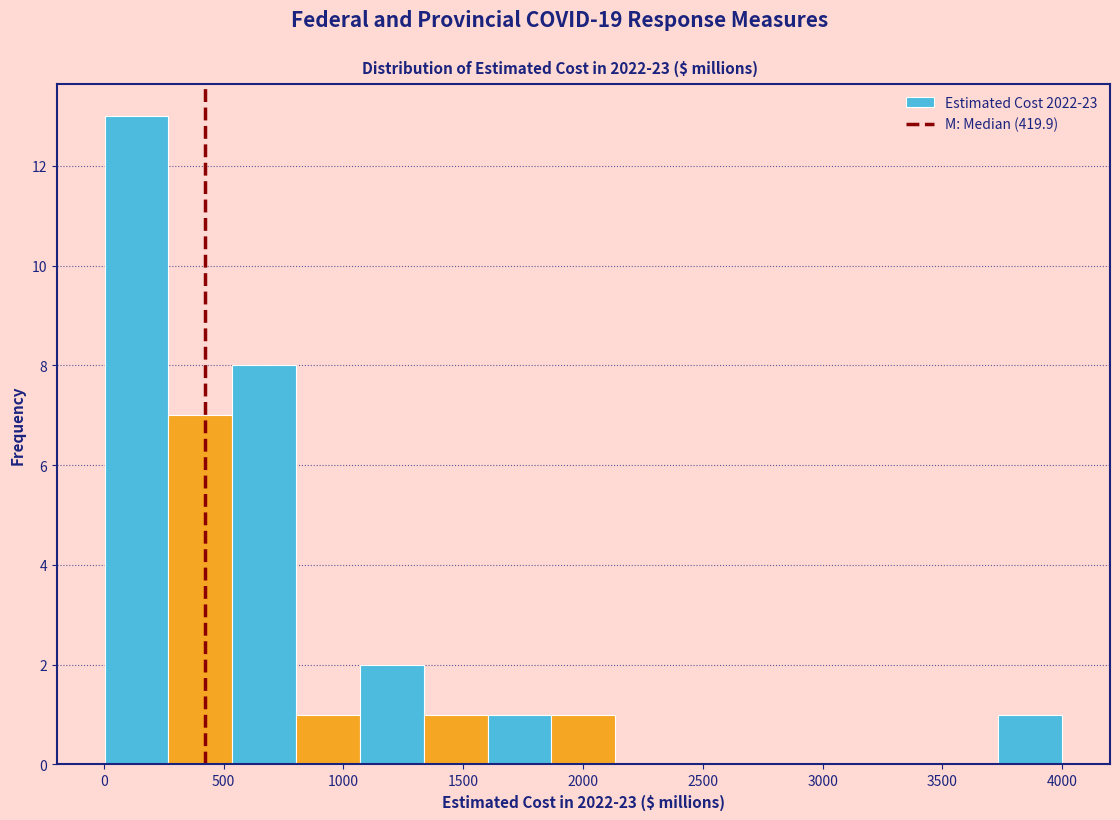

Reading left to right, list every bar in this chart as the range it spans on the x-axis followed by its height. Neither the bar edges nor the heights are printed on the chart, so give them approximately, as read against the axes.

0 to 250: 13
250 to 550: 7
550 to 800: 8
800 to 1050: 1
1050 to 1350: 2
1350 to 1600: 1
1600 to 1850: 1
1850 to 2150: 1
2150 to 2400: 0
2400 to 2650: 0
2650 to 2950: 0
2950 to 3200: 0
3200 to 3450: 0
3450 to 3750: 0
3750 to 4000: 1